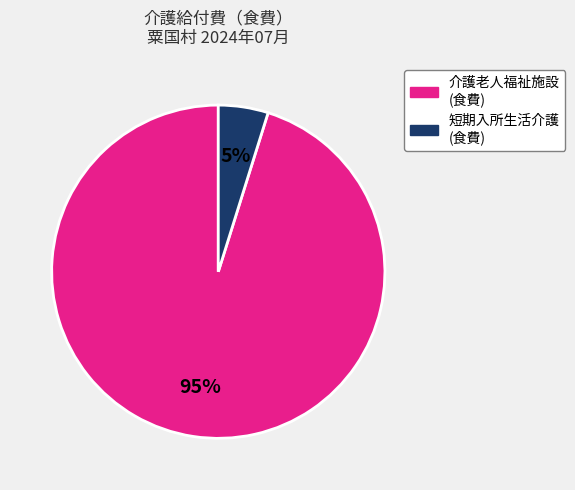

To the nearest percent, what is the difference between the largest and smallest slice percentages?

90%